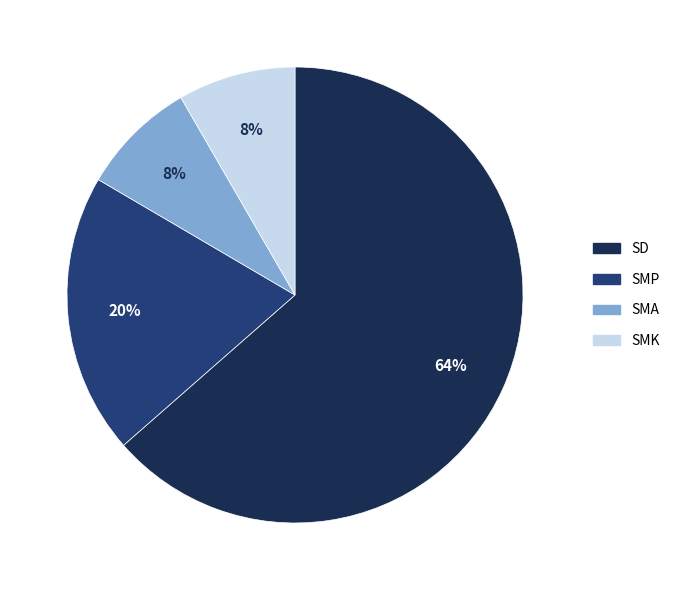

Is there any slice that represents more than half of the pie?

Yes